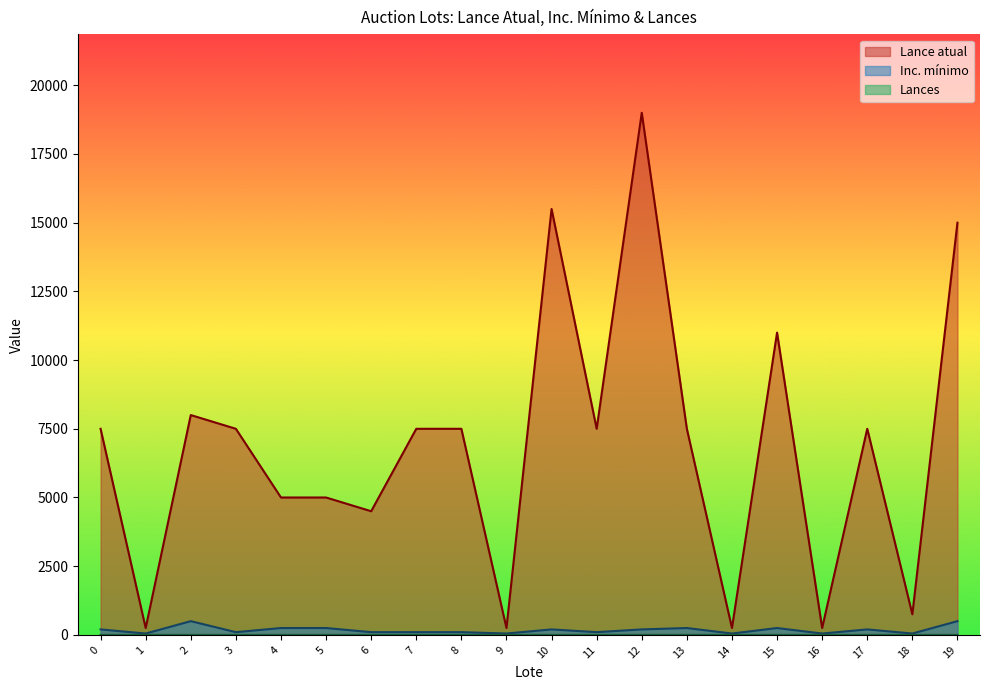

Reading left to right, what are all the values shown in this chart?

Lance atual: 0=7500	1=250	2=8000	3=7500	4=5000	5=5000	6=4500	7=7500	8=7500	9=250	10=15500	11=7500	12=19000	13=7500	14=250	15=11000	16=250	17=7500	18=750	19=15000
Inc. mínimo: 0=200	1=50	2=500	3=100	4=250	5=250	6=100	7=100	8=100	9=50	10=200	11=100	12=200	13=250	14=50	15=250	16=50	17=200	18=50	19=500
Lances: 0=0	1=0	2=0	3=0	4=0	5=0	6=0	7=0	8=0	9=0	10=0	11=0	12=0	13=1	14=0	15=0	16=0	17=0	18=0	19=0